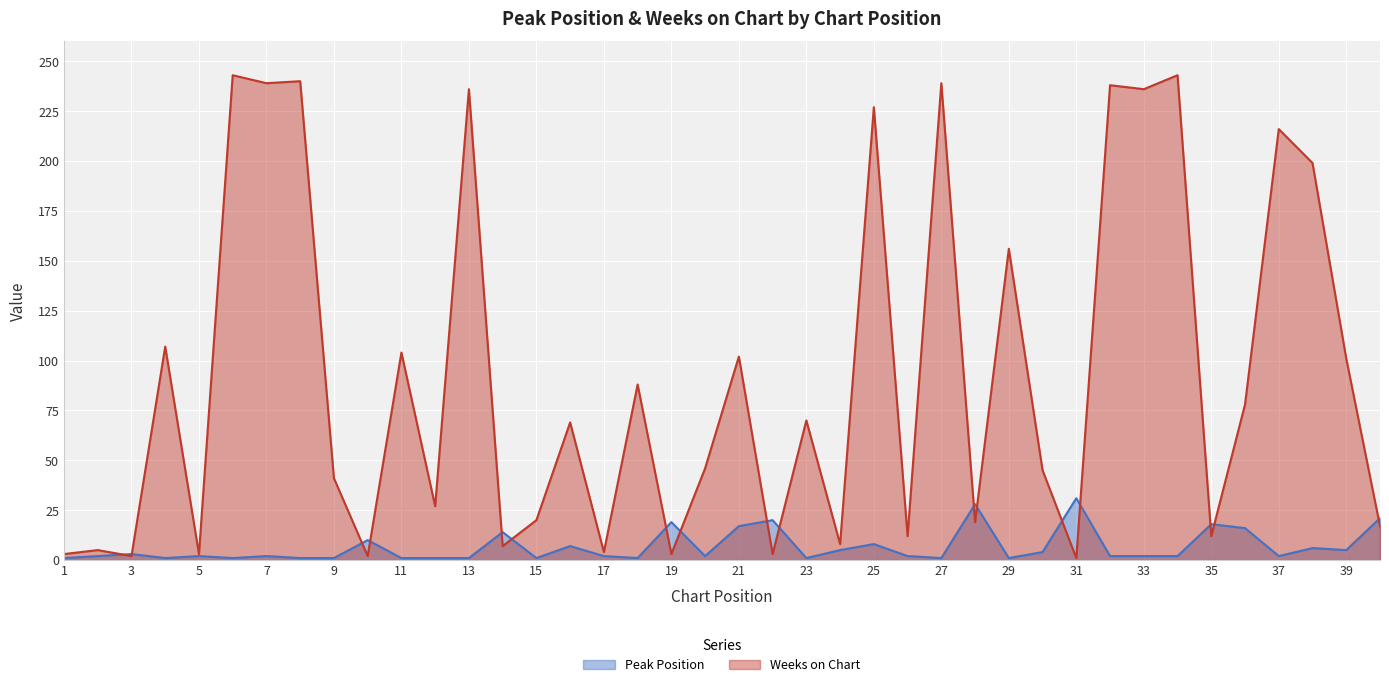

Is the value of Peak Position at 17 greater than the value of Weeks on Chart at 20?

No